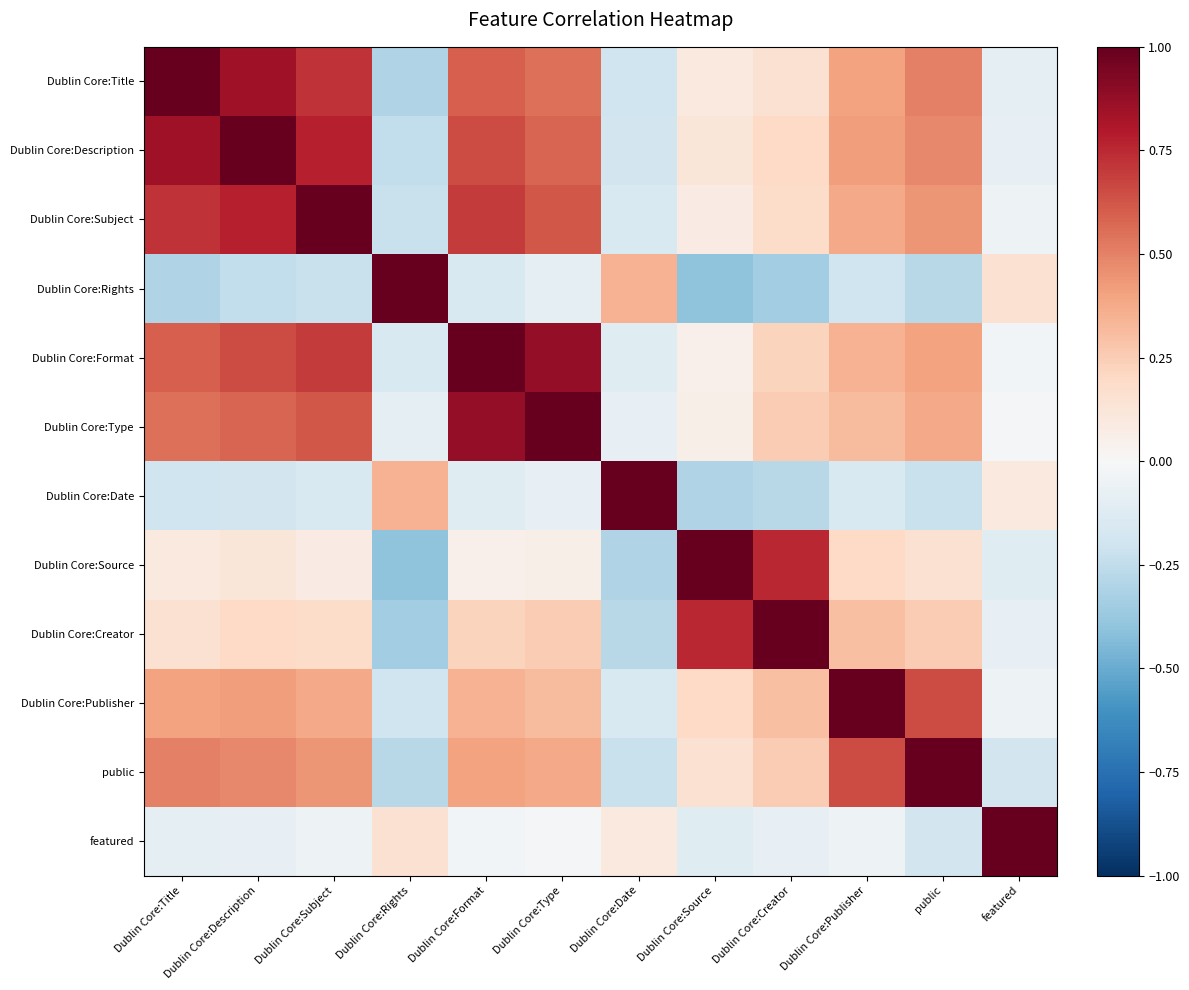

How many categories are shown in the chart?

12